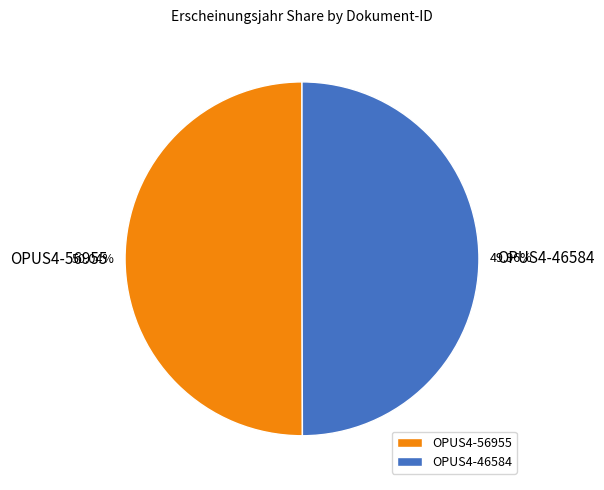

Is there any slice that represents more than half of the pie?

Yes